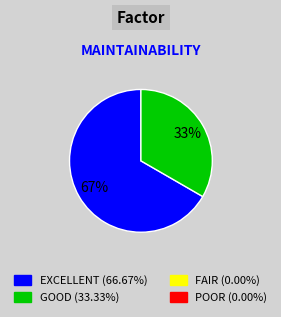

How many slices are in this pie chart?

2